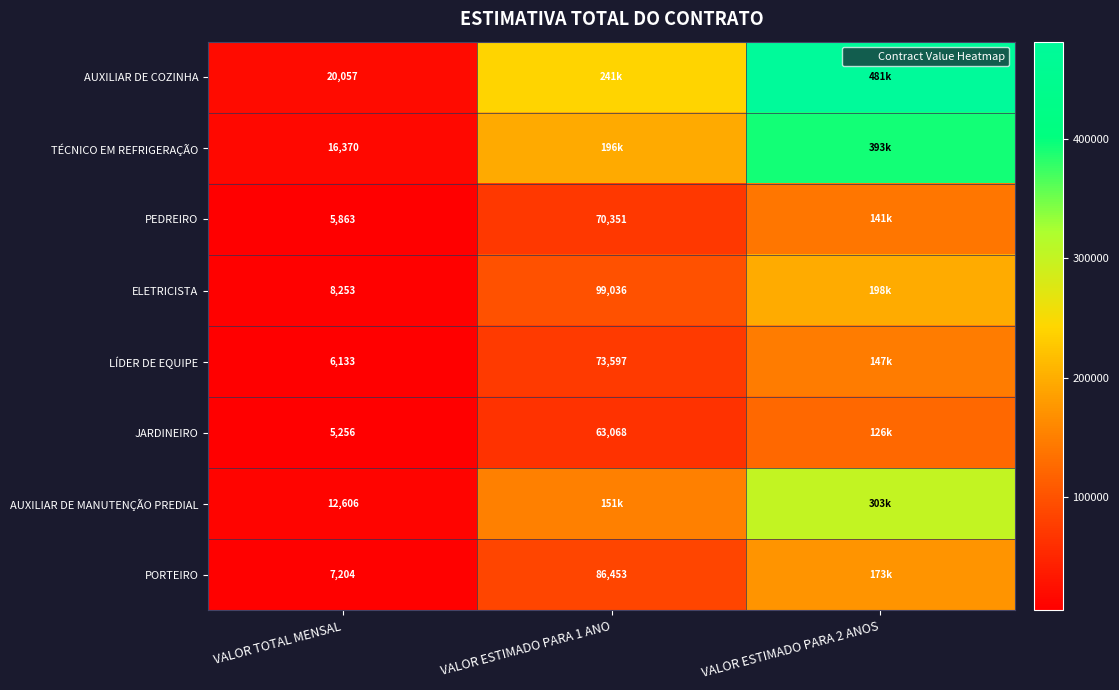

Which series has the largest range (max minus min)?

AUXILIAR DE COZINHA